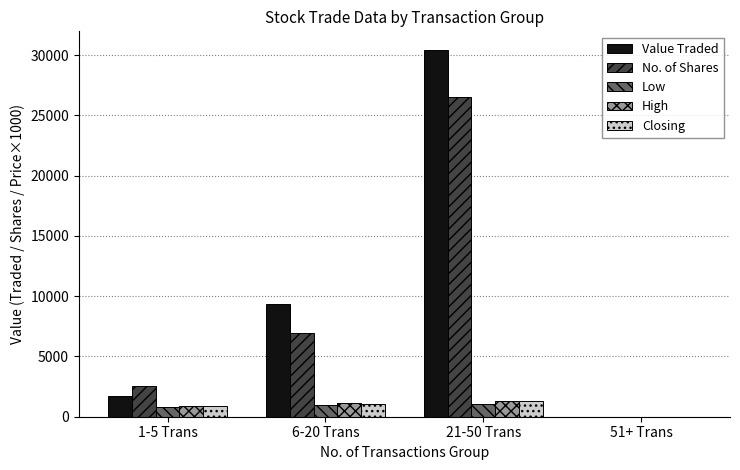

What is the maximum value for Value Traded?

30453.0